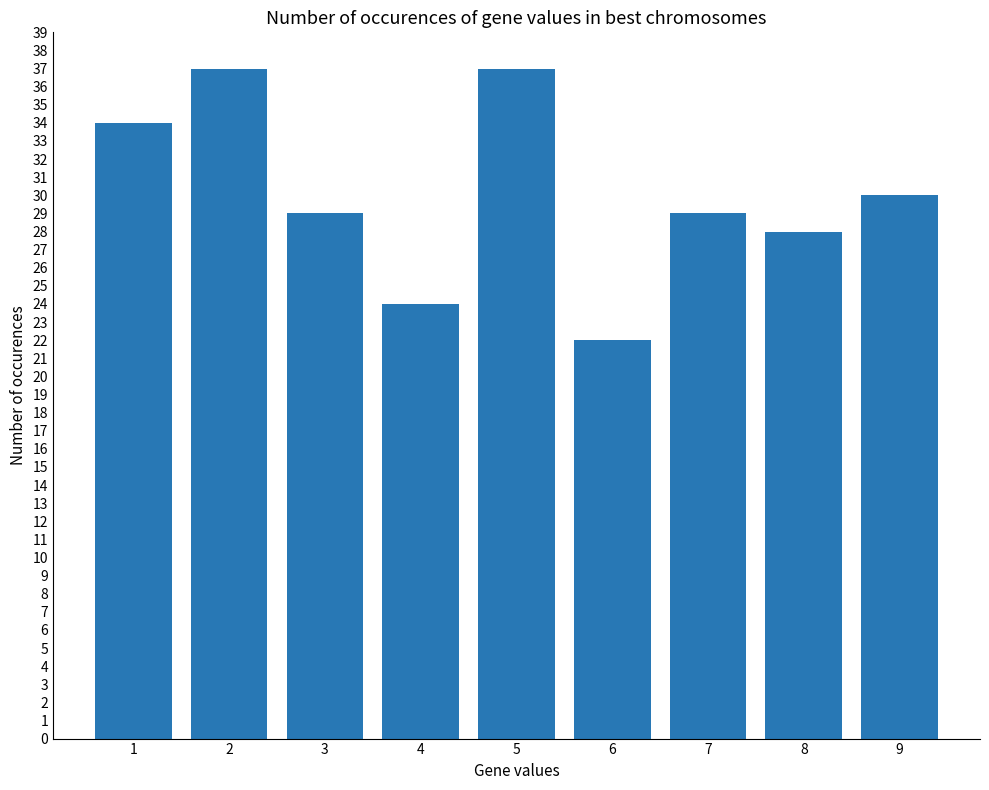

What is the difference between the second highest and minimum values?

15